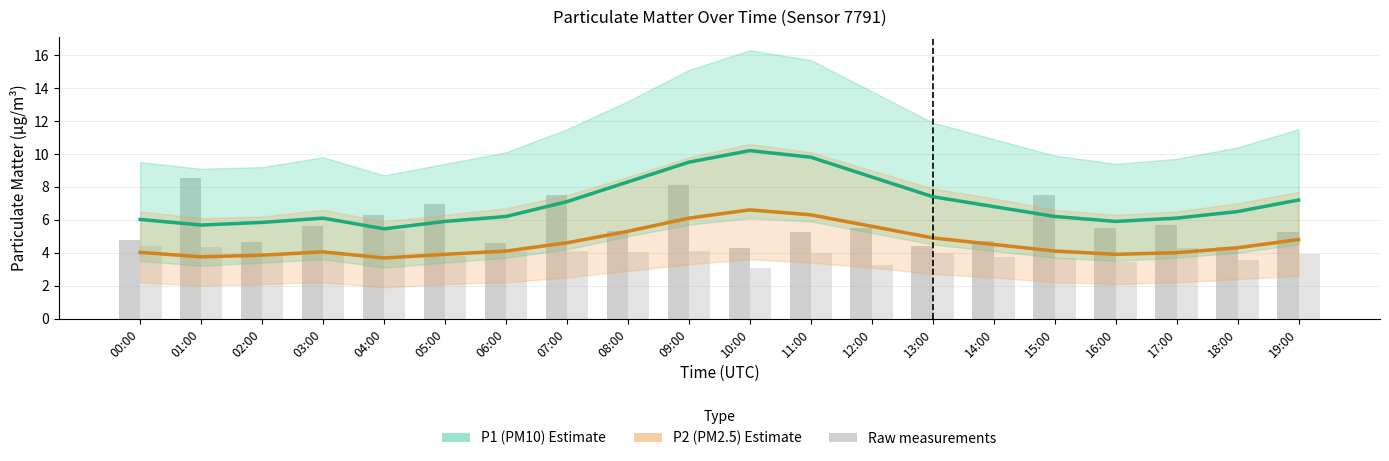

What is the difference between the maximum and second lowest values in the P1 (PM10) series?

4.5